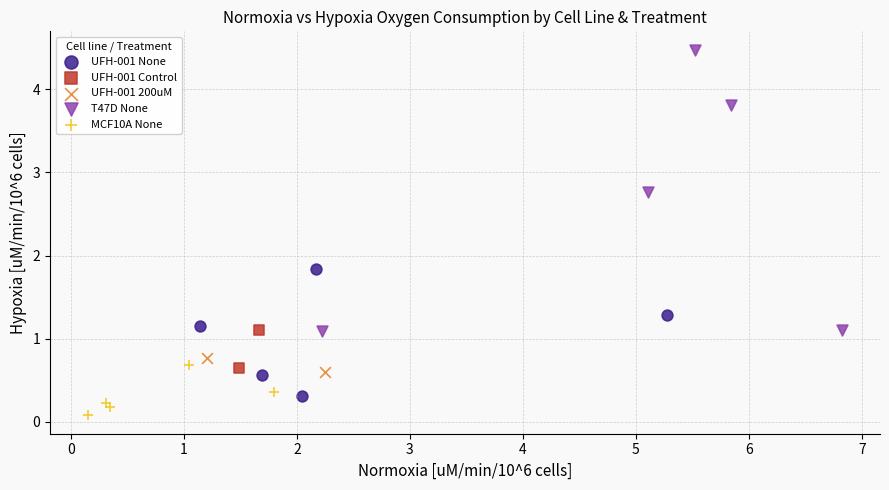

What are all the series names shown in the legend?

UFH-001 None, UFH-001 Control, UFH-001 200uM, T47D None, MCF10A None